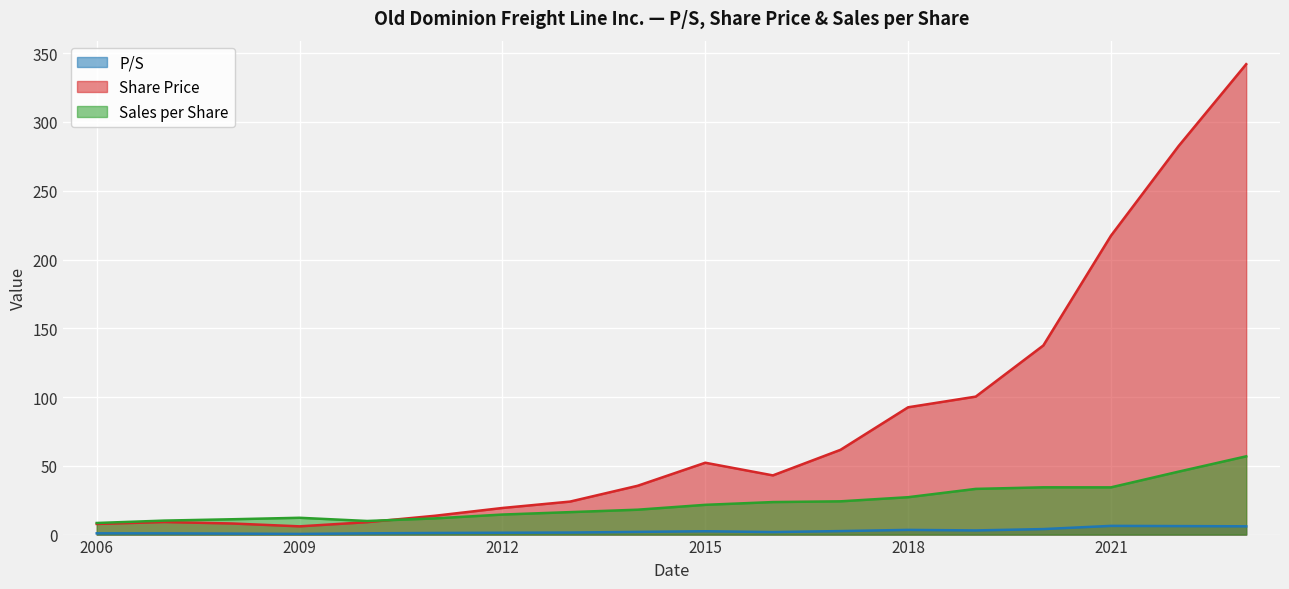

What is the minimum value for Share Price?

6.0